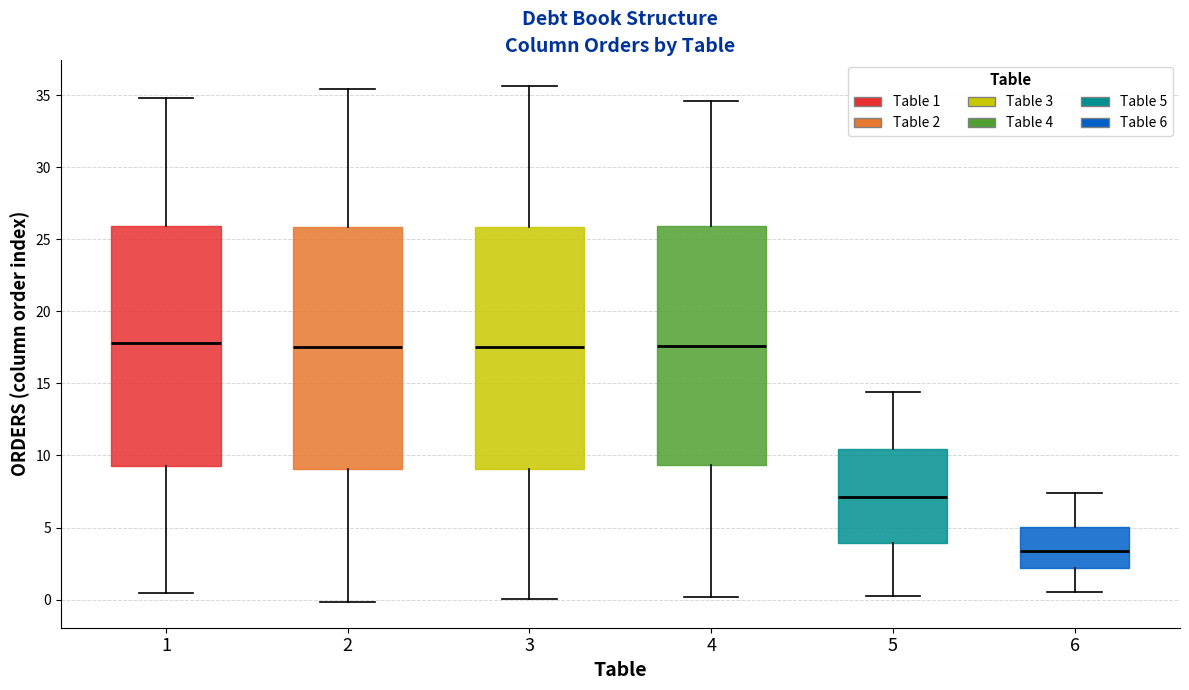

Reading left to right, transcribe this box plot: for each box, give where its median line is, the range the box spans, and where its two whiskers end, as read against the y-axis. The values are not printed on the chart, so give them approximately, as read against the axis.

1: median 18.0, box 9.0 to 26.0, whiskers 0.5 to 35.0
2: median 17.5, box 9.0 to 26.0, whiskers 0.0 to 35.5
3: median 17.5, box 9.0 to 26.0, whiskers 0.0 to 35.5
4: median 17.5, box 9.5 to 26.0, whiskers 0.0 to 34.5
5: median 7.0, box 4.0 to 10.5, whiskers 0.0 to 14.5
6: median 3.5, box 2.0 to 5.0, whiskers 0.5 to 7.5